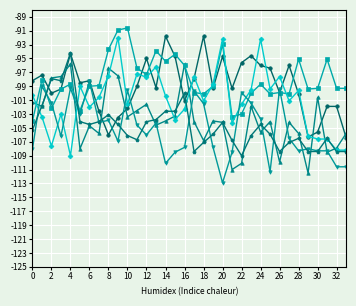

What is the greatest value displayed?

-90.6